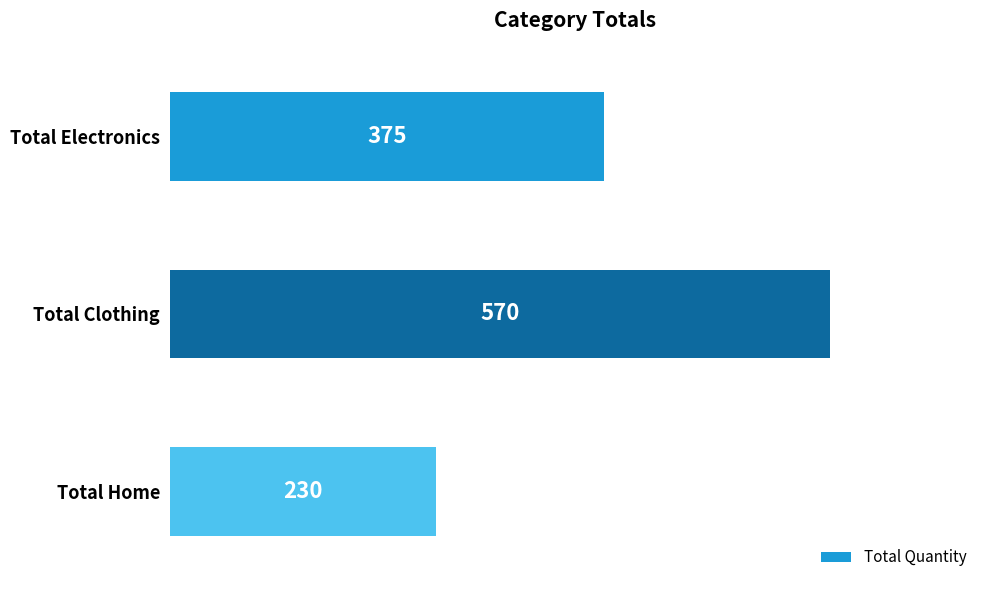

At which category does the chart reach its peak across all series?

Total Clothing